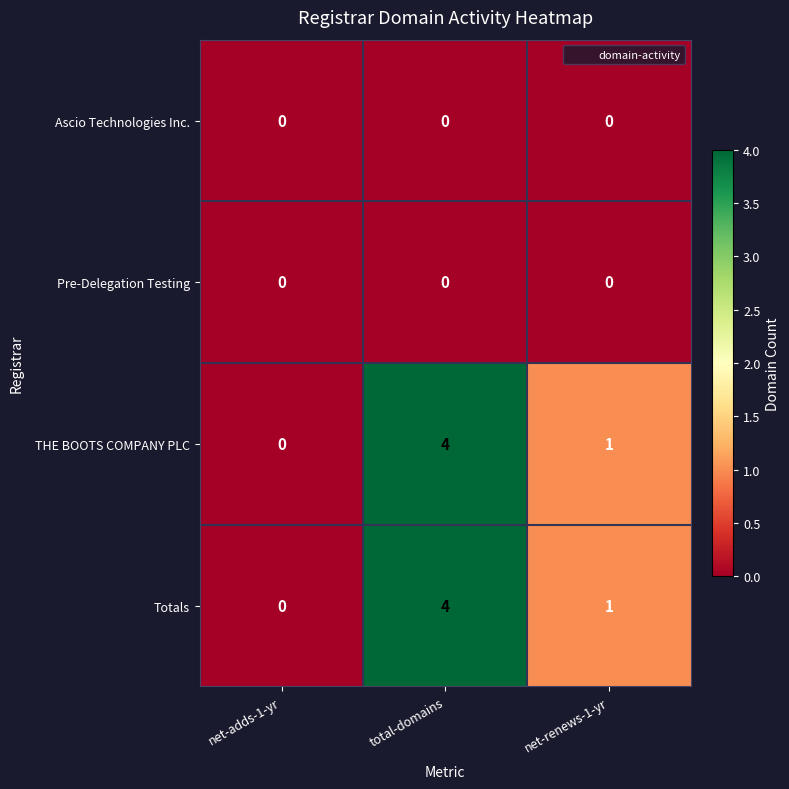

At which category is the sum across all series the highest?

total-domains